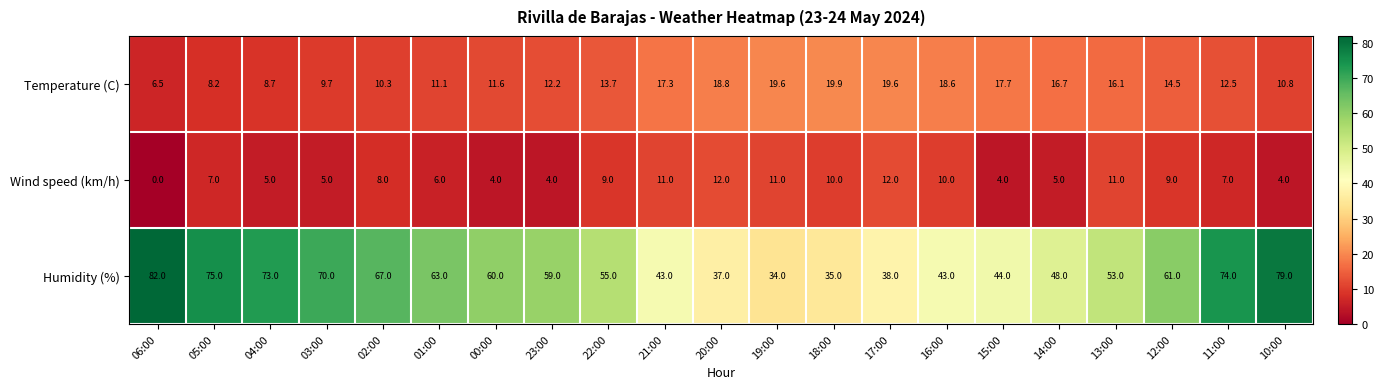

Rank the series at 05:00 from highest to lowest value.

Humidity (%), Temperature (C), Wind speed (km/h)